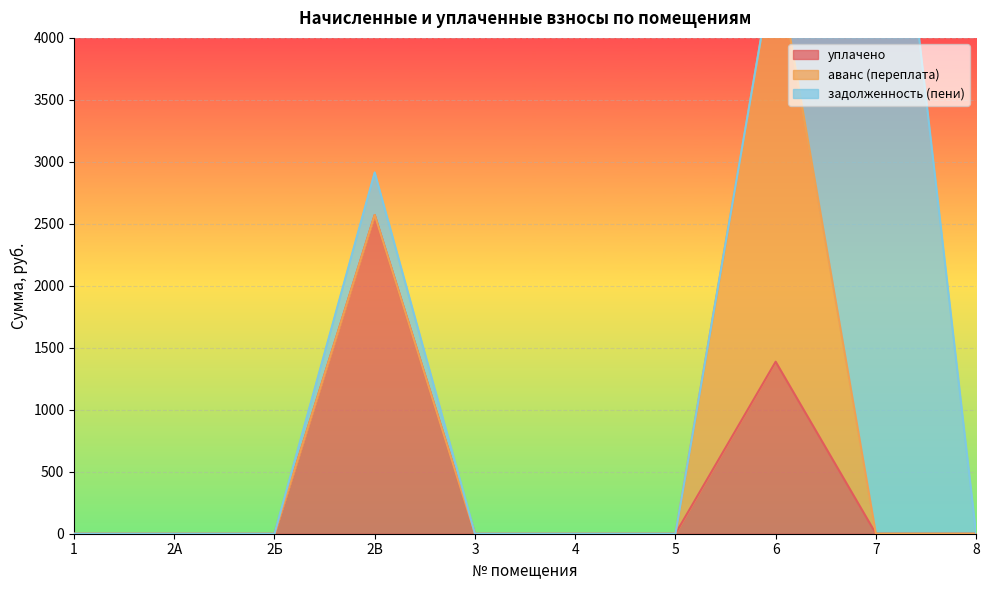

Which series has the largest range (max minus min)?

задолженность (пени)